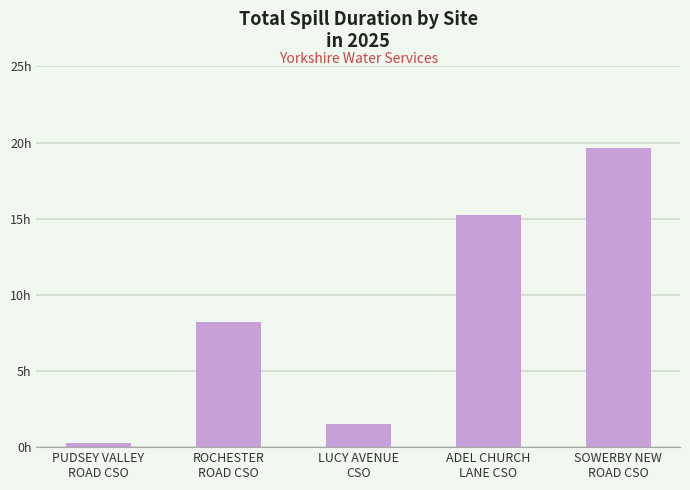

Between PUDSEY VALLEY
ROAD CSO and SOWERBY NEW
ROAD CSO, which is larger?

SOWERBY NEW
ROAD CSO